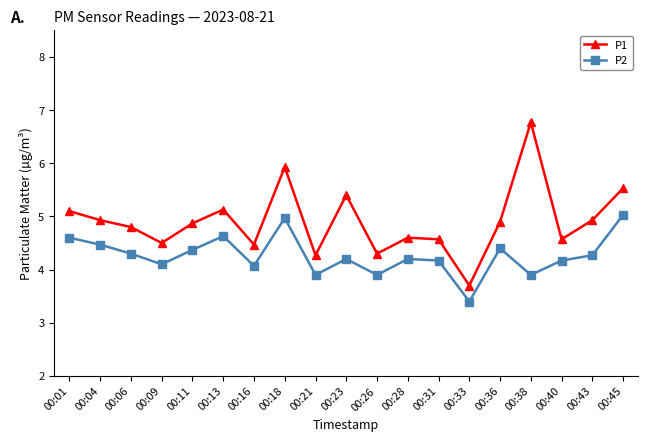

True or false: P2 and P1 intersect in this chart.

False